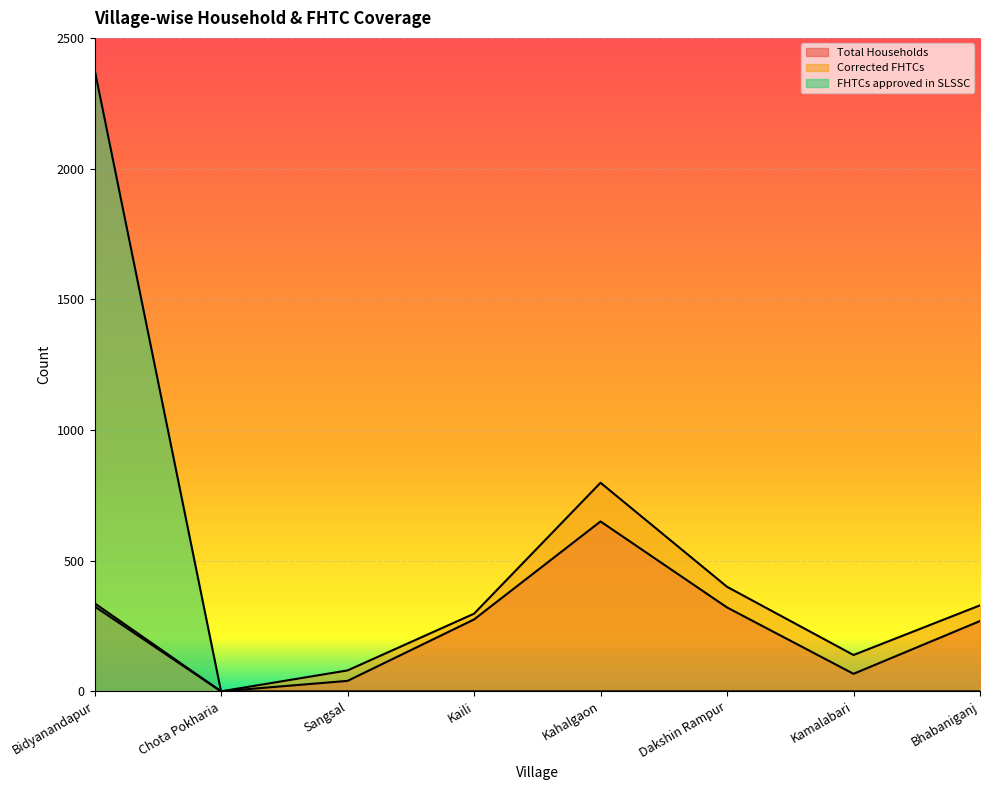

Where is the first local maximum for Corrected FHTCs?

Kahalgaon